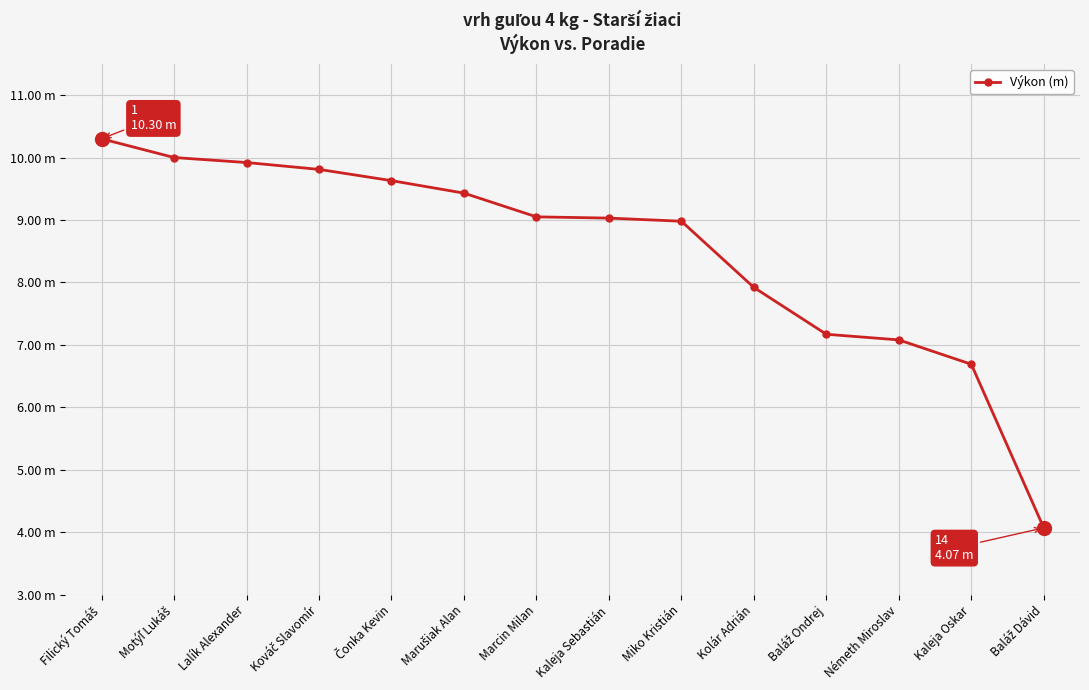

Rank the categories by value from highest to lowest.

Filický Tomáš, Motýľ Lukáš, Lalík Alexander, Kováč Slavomír, Čonka Kevin, Marušiak Alan, Marcin Milan, Kaleja Sebastián, Miko Kristián, Kolár Adrián, Baláž Ondrej, Németh Miroslav, Kaleja Oskar, Baláž Dávid